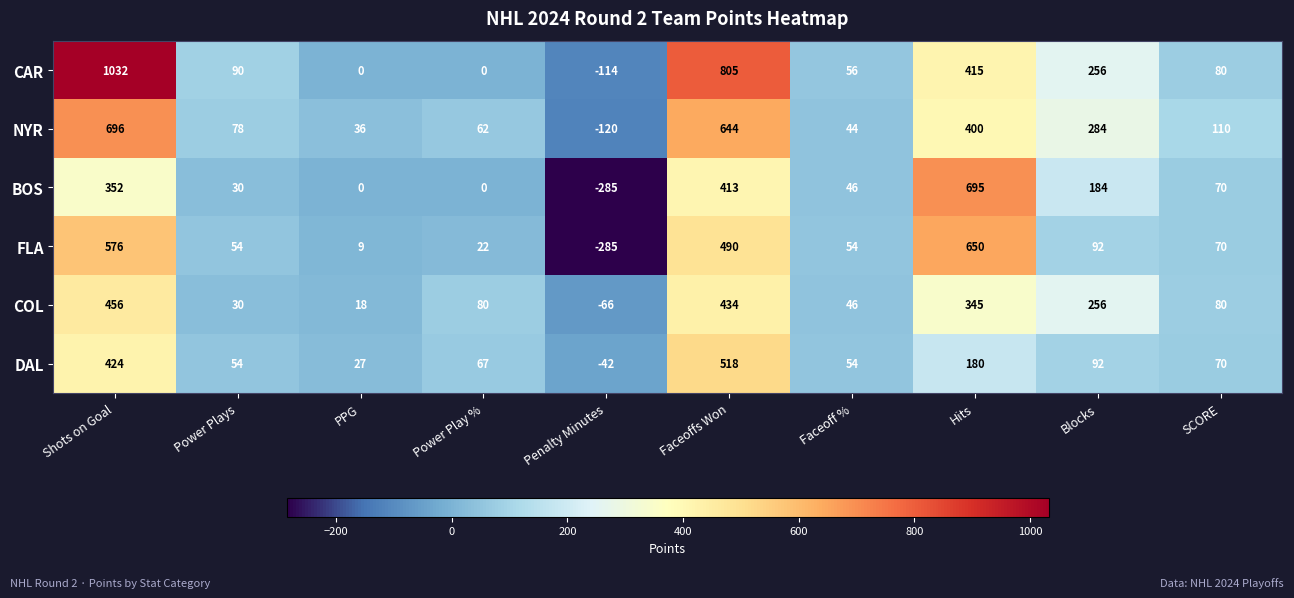

How many categories are shown in the chart?

10